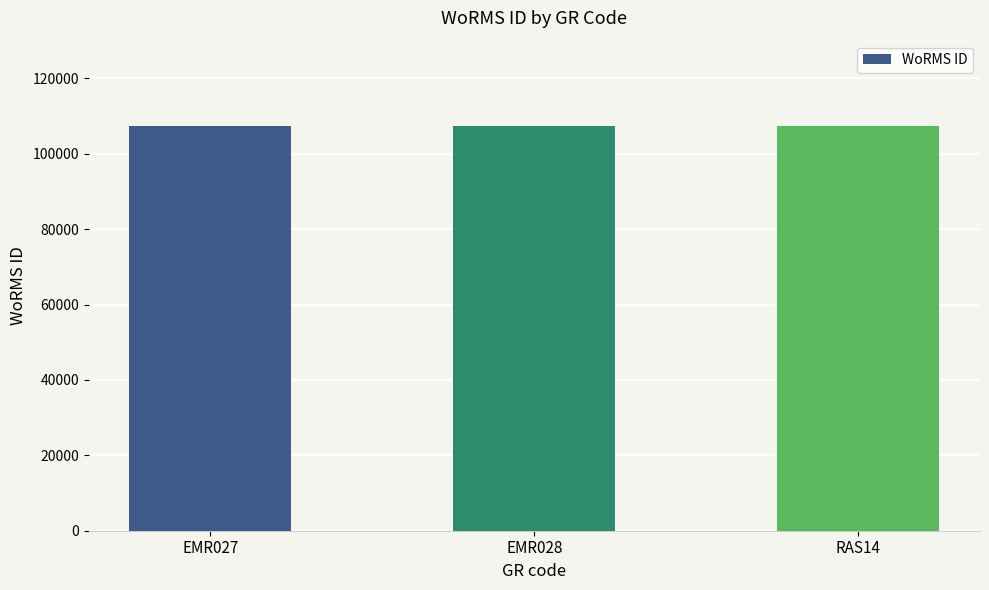

Does the chart contain any negative values?

No